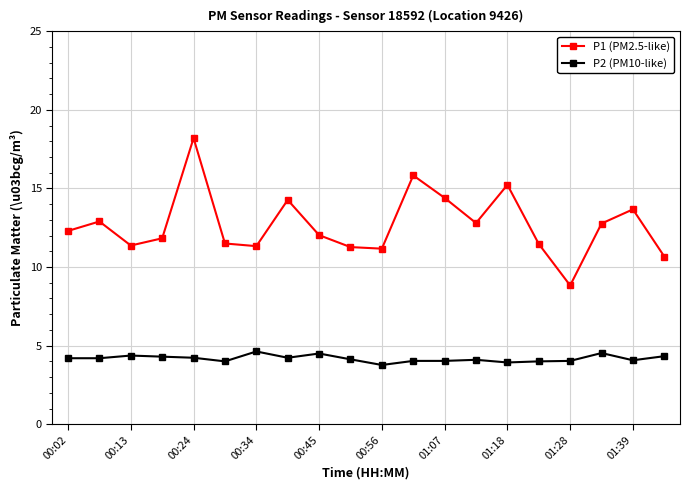

List the series in order of their peak value, highest first.

P1 (PM2.5-like), P2 (PM10-like)